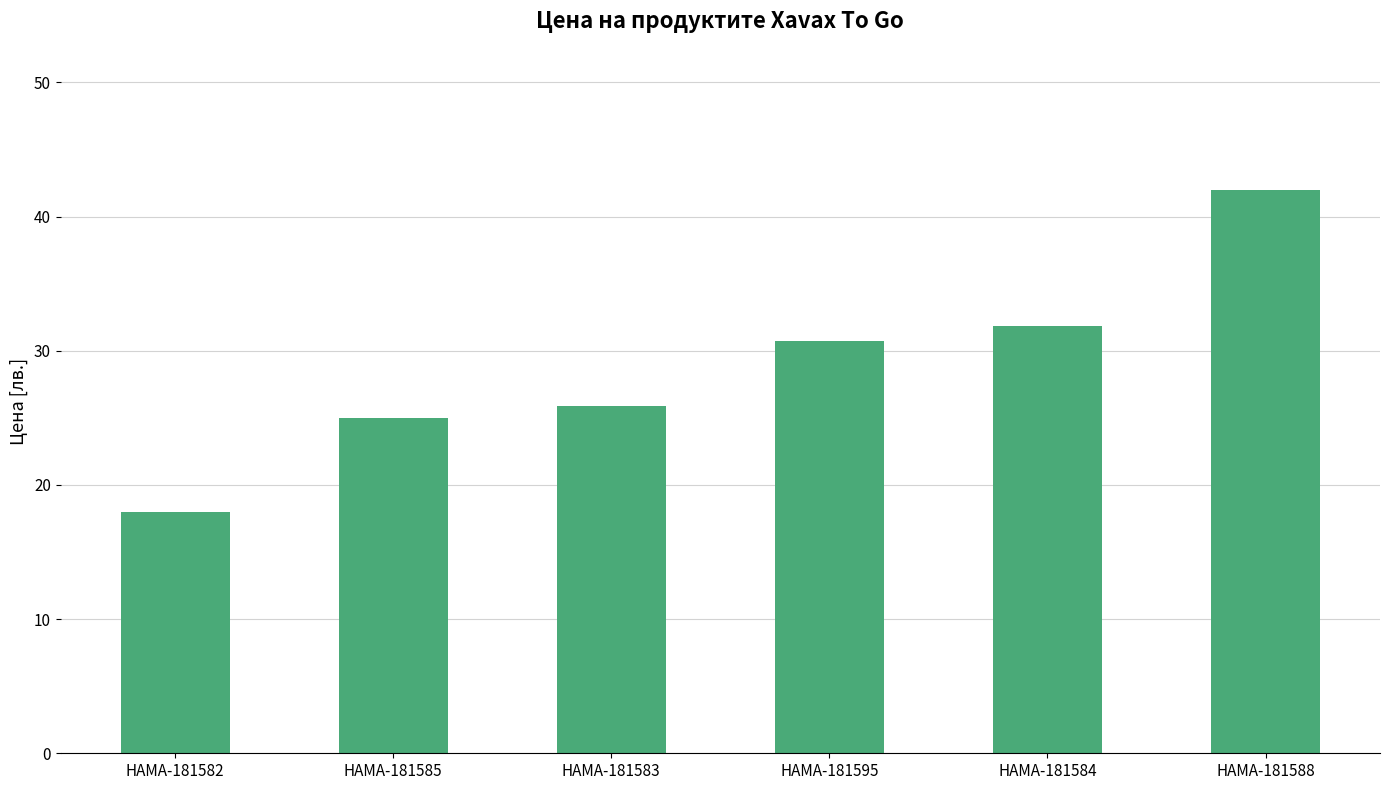

Rank the categories by value from lowest to highest.

HAMA-181582, HAMA-181585, HAMA-181583, HAMA-181595, HAMA-181584, HAMA-181588